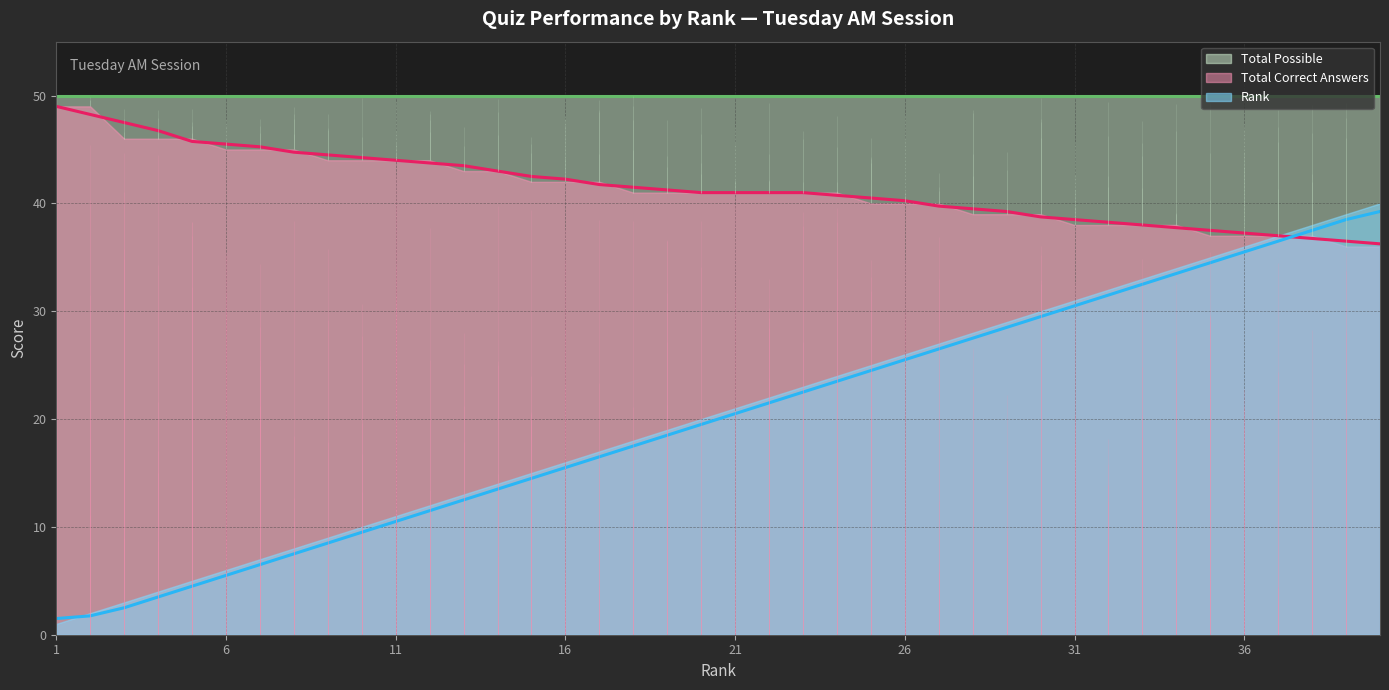

Does the chart display data point markers on the line(s)?

No